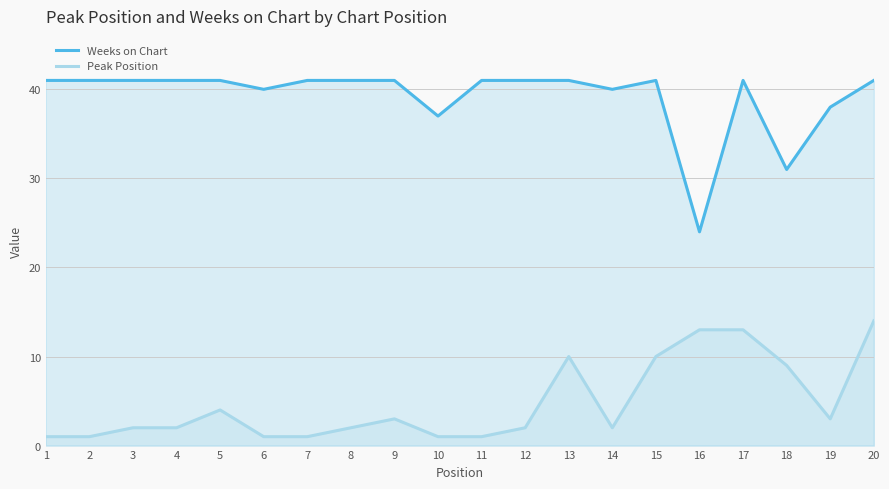

What are all the series names shown in the legend?

Weeks on Chart, Peak Position